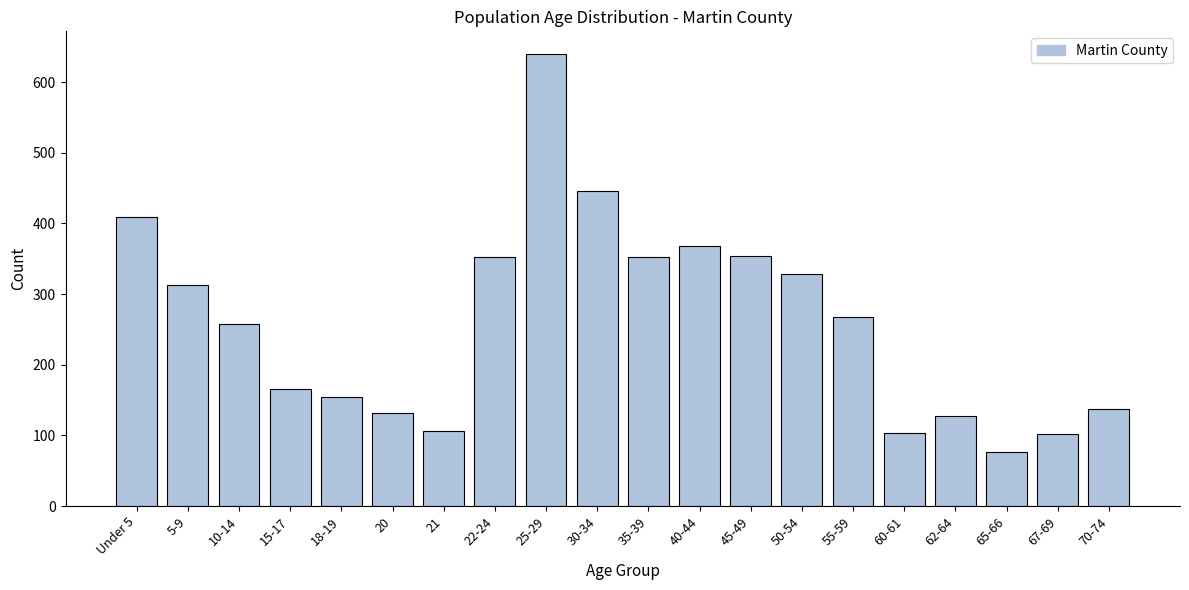

Which label corresponds to the smallest value in the chart?

65-66